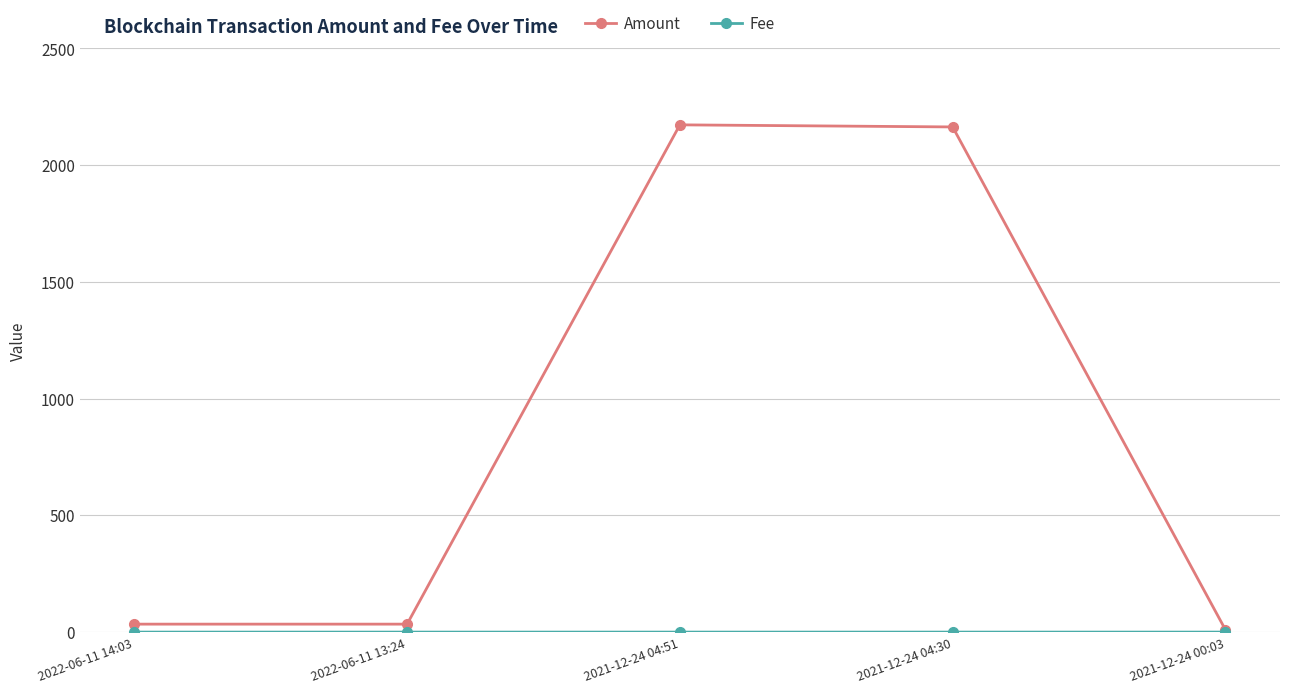

What is the maximum value for Amount?

2172.9